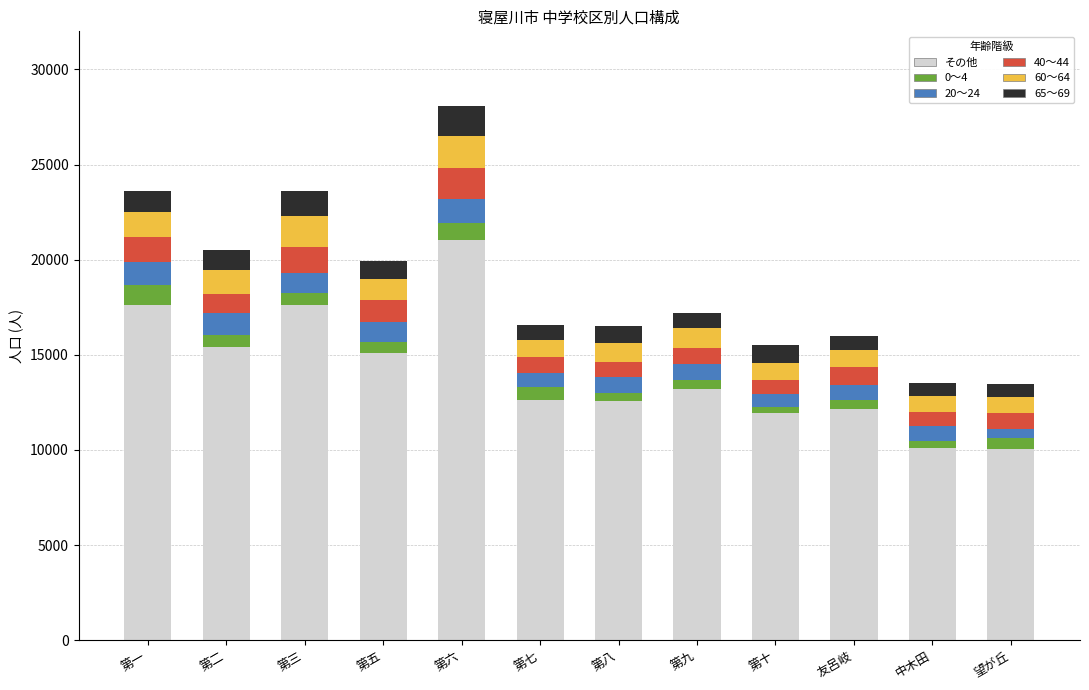

At which category is the sum across all series the highest?

第六